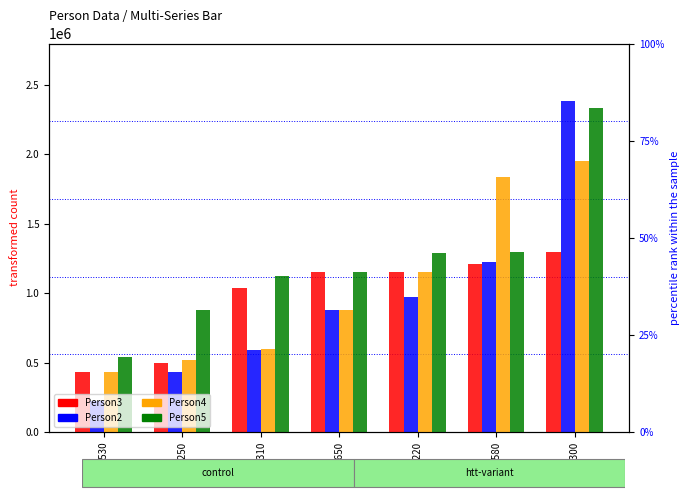

Reading left to right, list all the values displayed in this chart.

Person3: 431510	496740	1037930	1151640	1154840	1212480	1299430
Person2: 225840	431510	589620	875530	970130	1224490	2385290
Person4: 434030	518680	600170	875530	1151640	1835360	1954570
Person5: 536660	875530	1124310	1154840	1292170	1299430	2336220